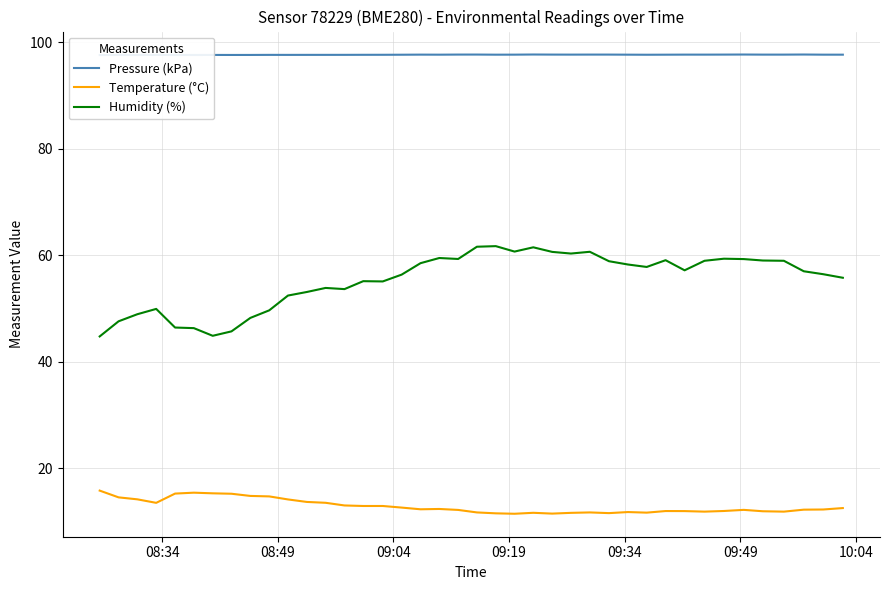

True or false: Pressure (kPa) has more than 1 interior local peaks.

True